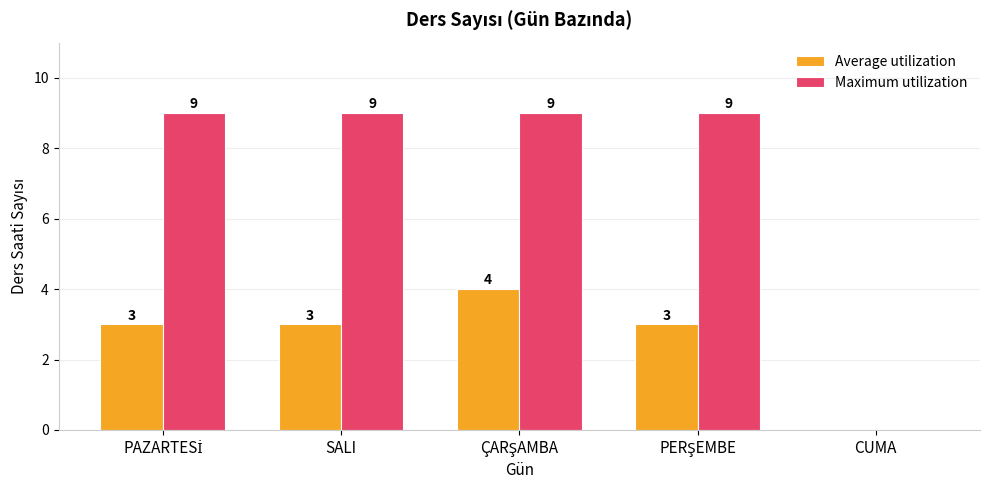

Reading left to right, transcribe all the data shown in this chart.

Average utilization: 3	3	4	3	0
Maximum utilization: 9	9	9	9	0